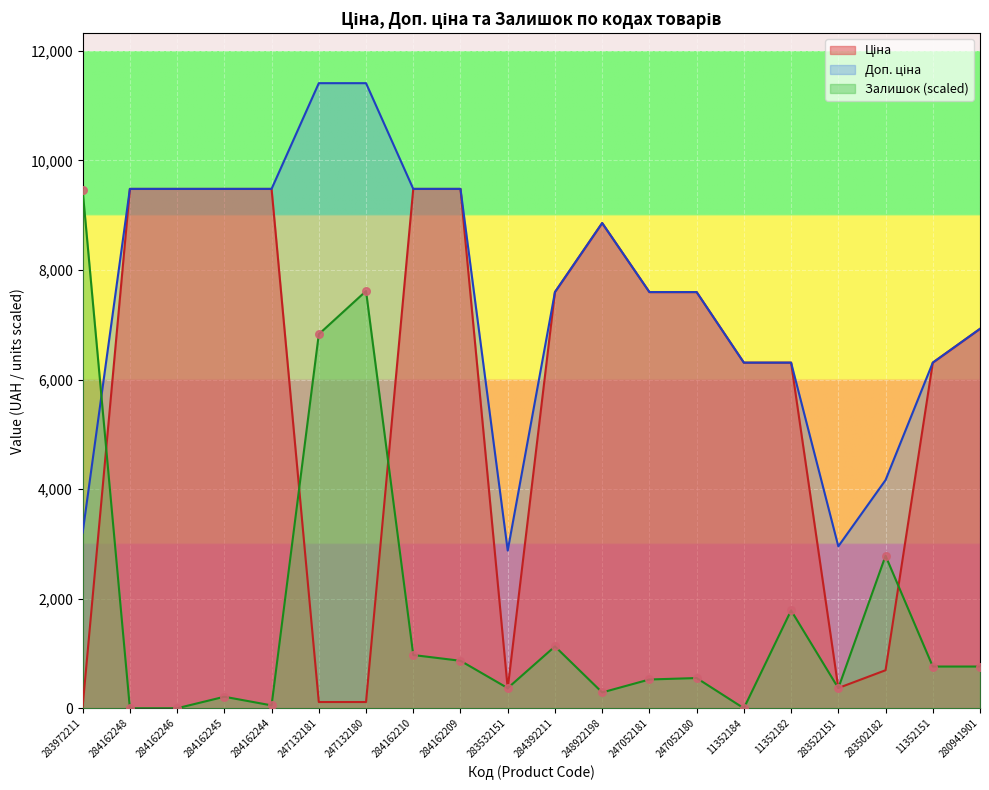

At which category is the sum across all series the highest?

284162210